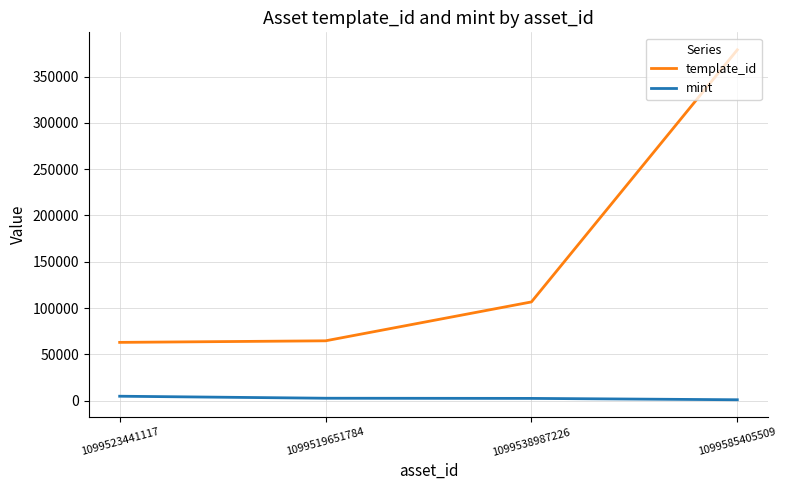

Rank the series by their maximum value, from highest to lowest.

template_id, mint